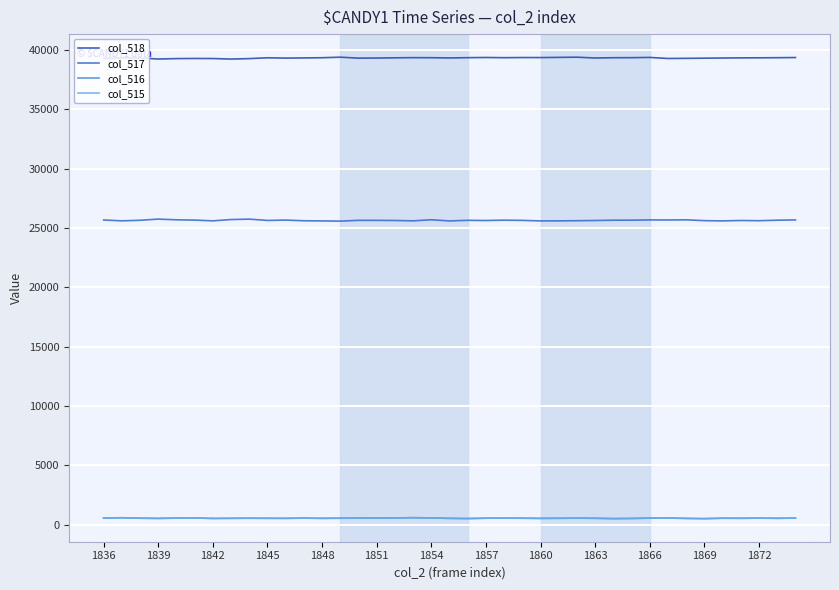

Which series has the largest total across all categories?

col_518